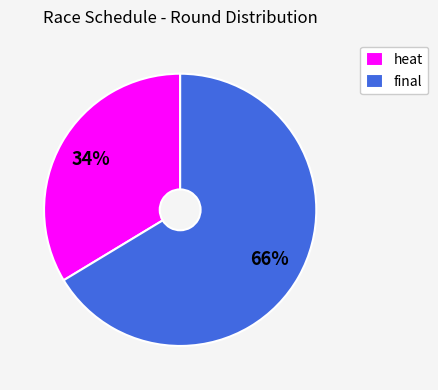

To the nearest percent, what portion does final represent?

66%